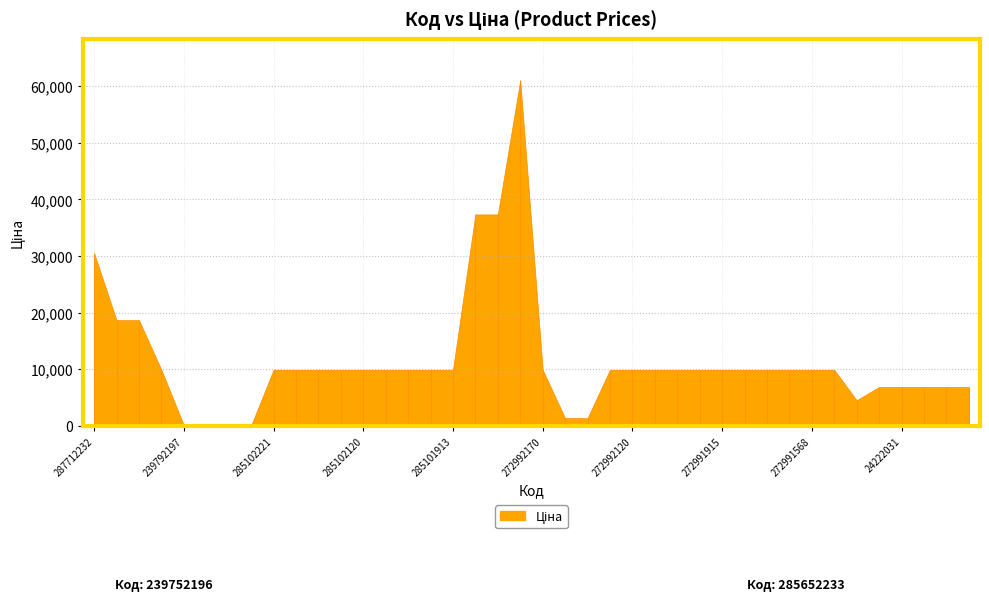

At which category does the data reach its first local peak?

285672232